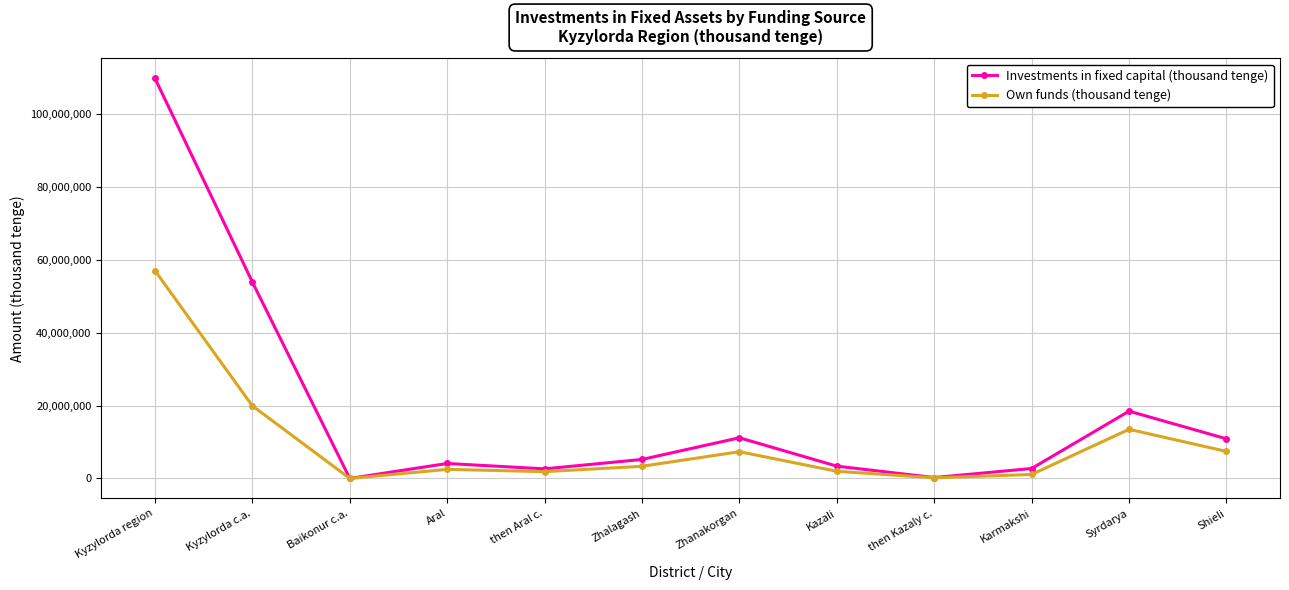

Which series has the largest range (max minus min)?

Investments in fixed capital (thousand tenge)